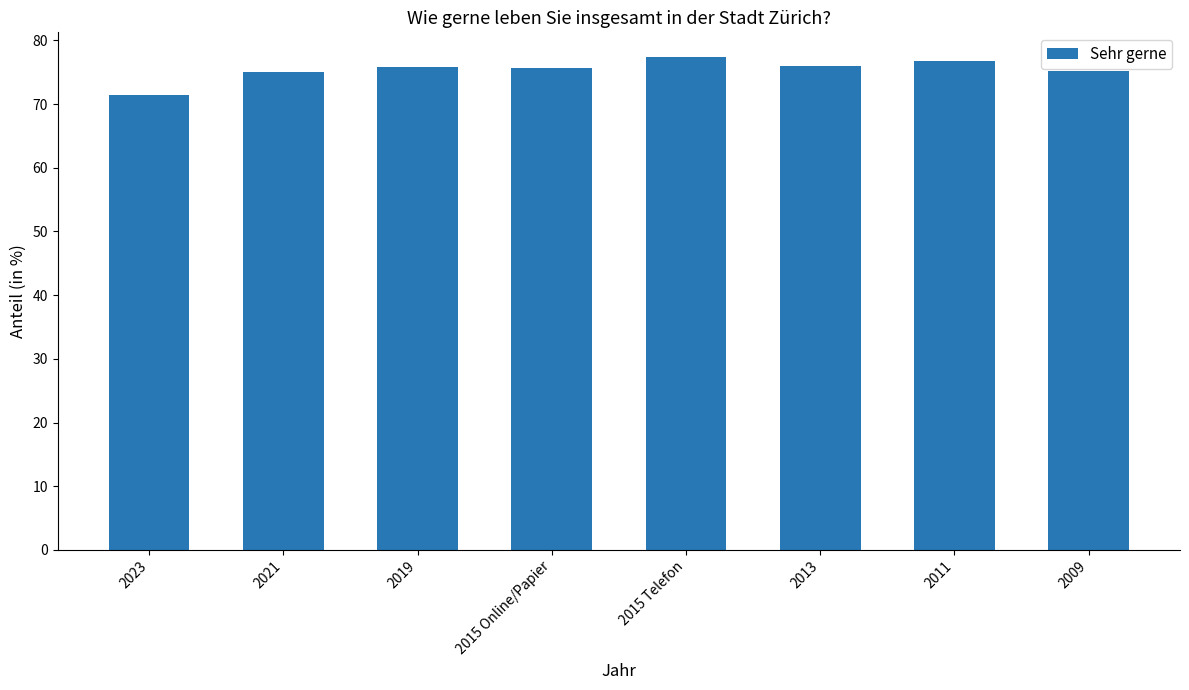

The value at 2011 is 129.2. True or false?

False